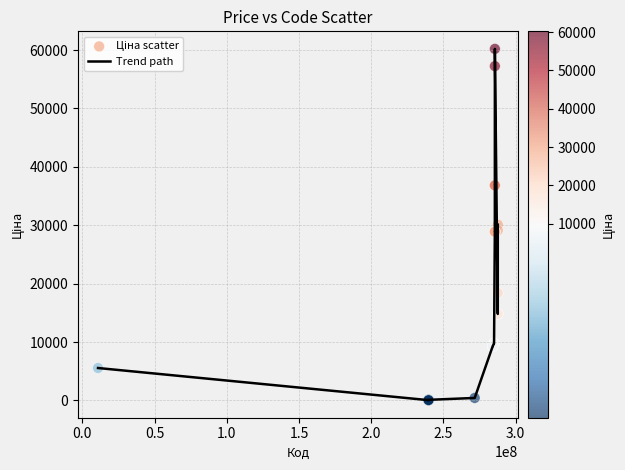

What is the difference between the maximum and minimum values?

60149.7